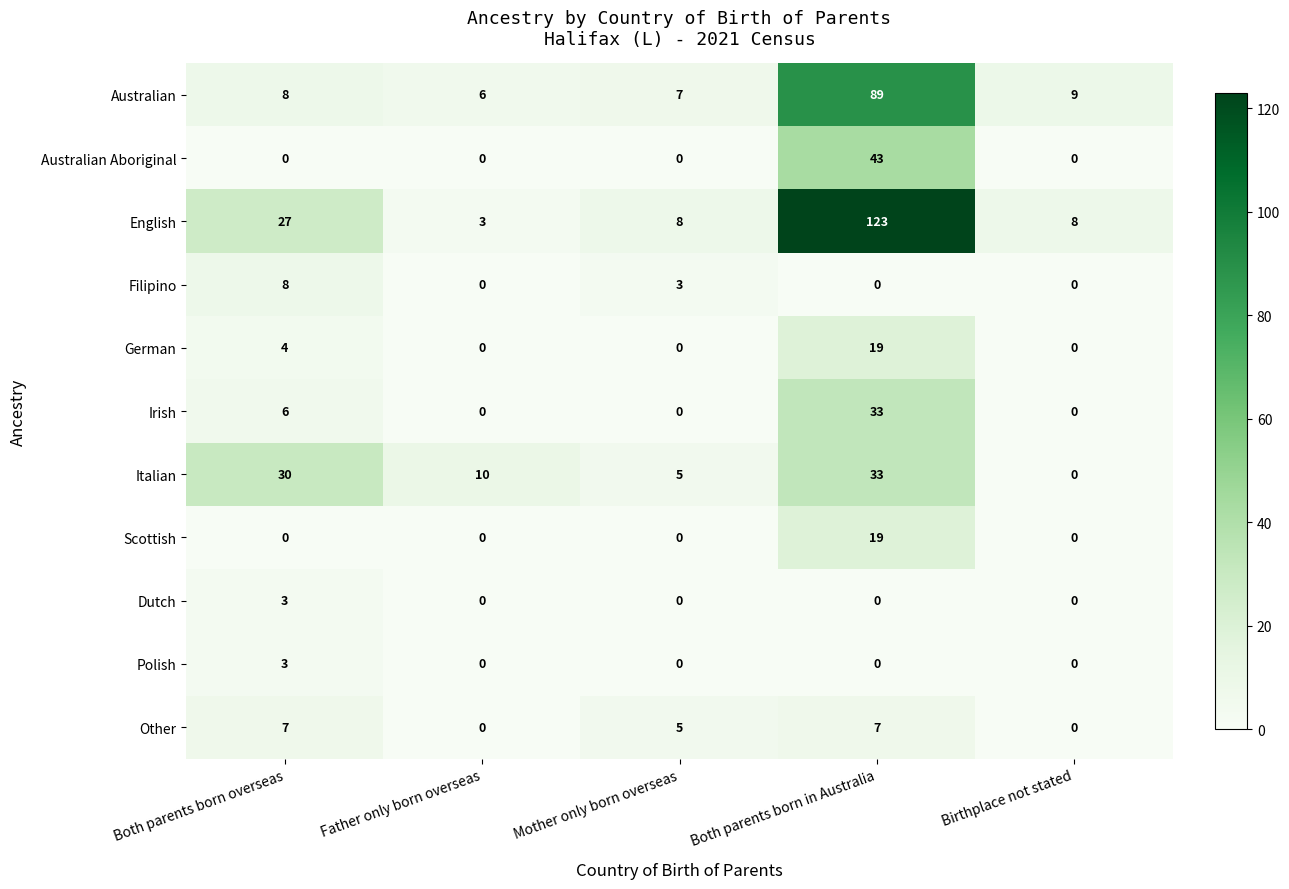

Count the number of categories in the chart.

5